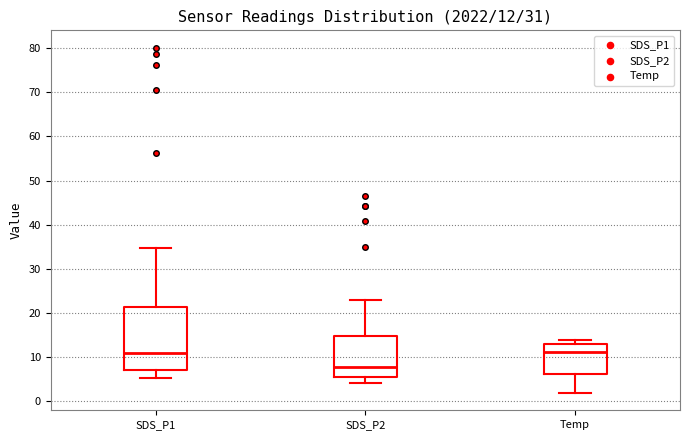

Which box's median line is the lowest?

SDS_P2